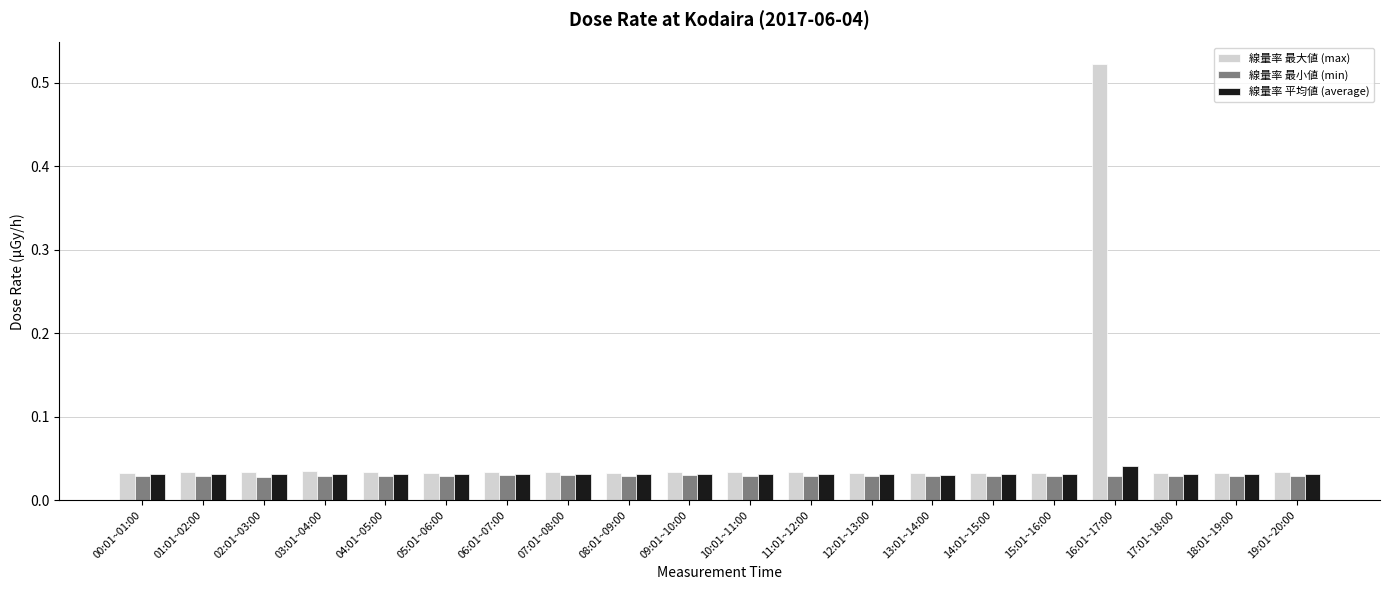

Does the chart contain any negative values?

No